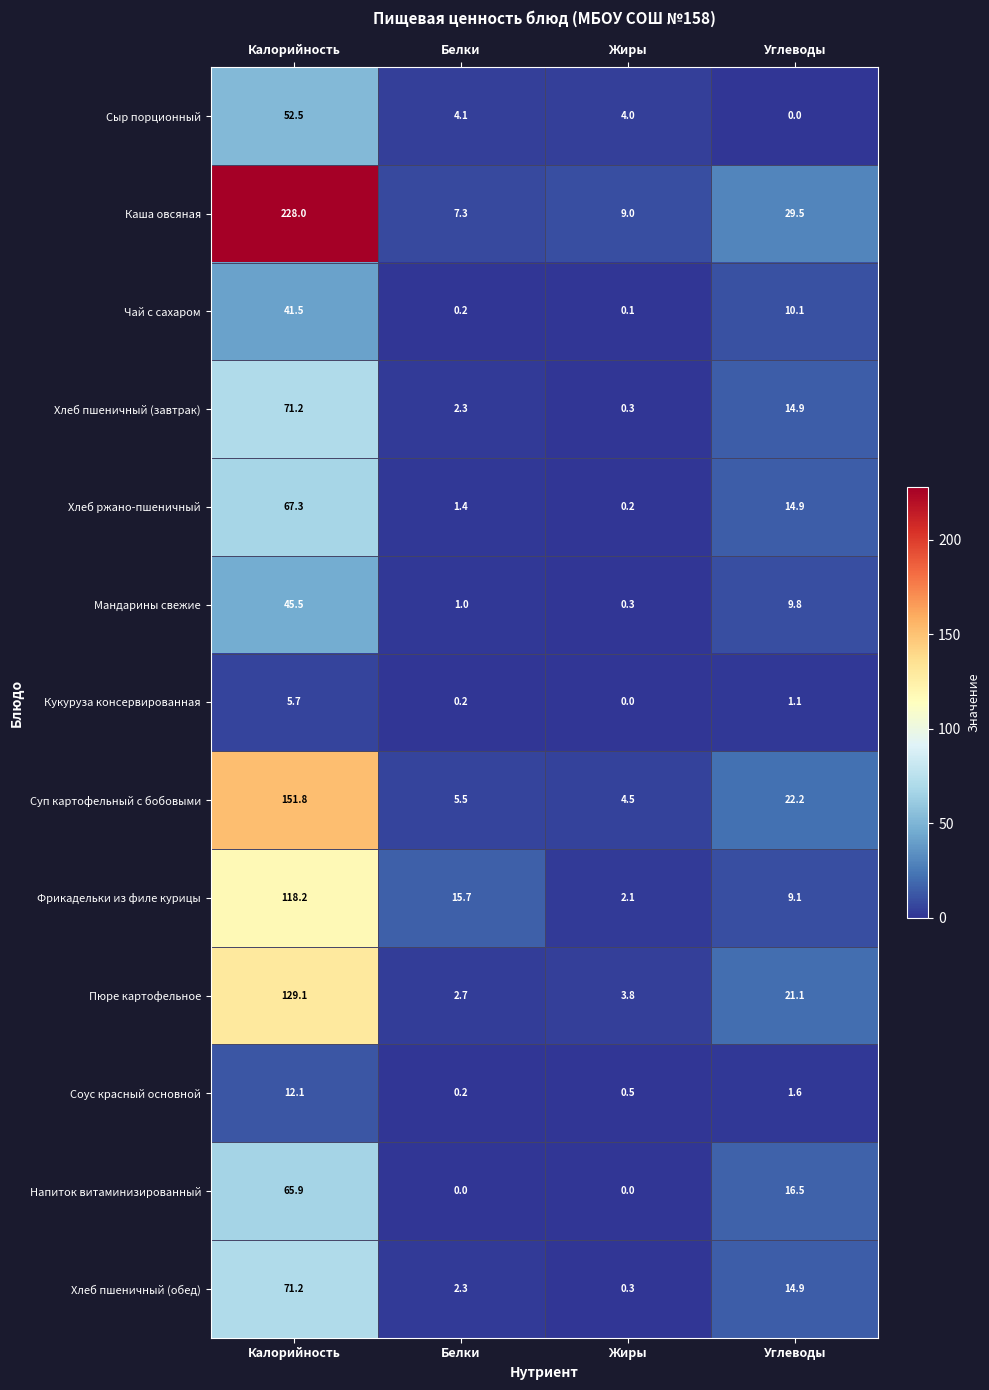

Rank the categories by Хлеб ржано-пшеничный value from lowest to highest.

Жиры, Белки, Углеводы, Калорийность